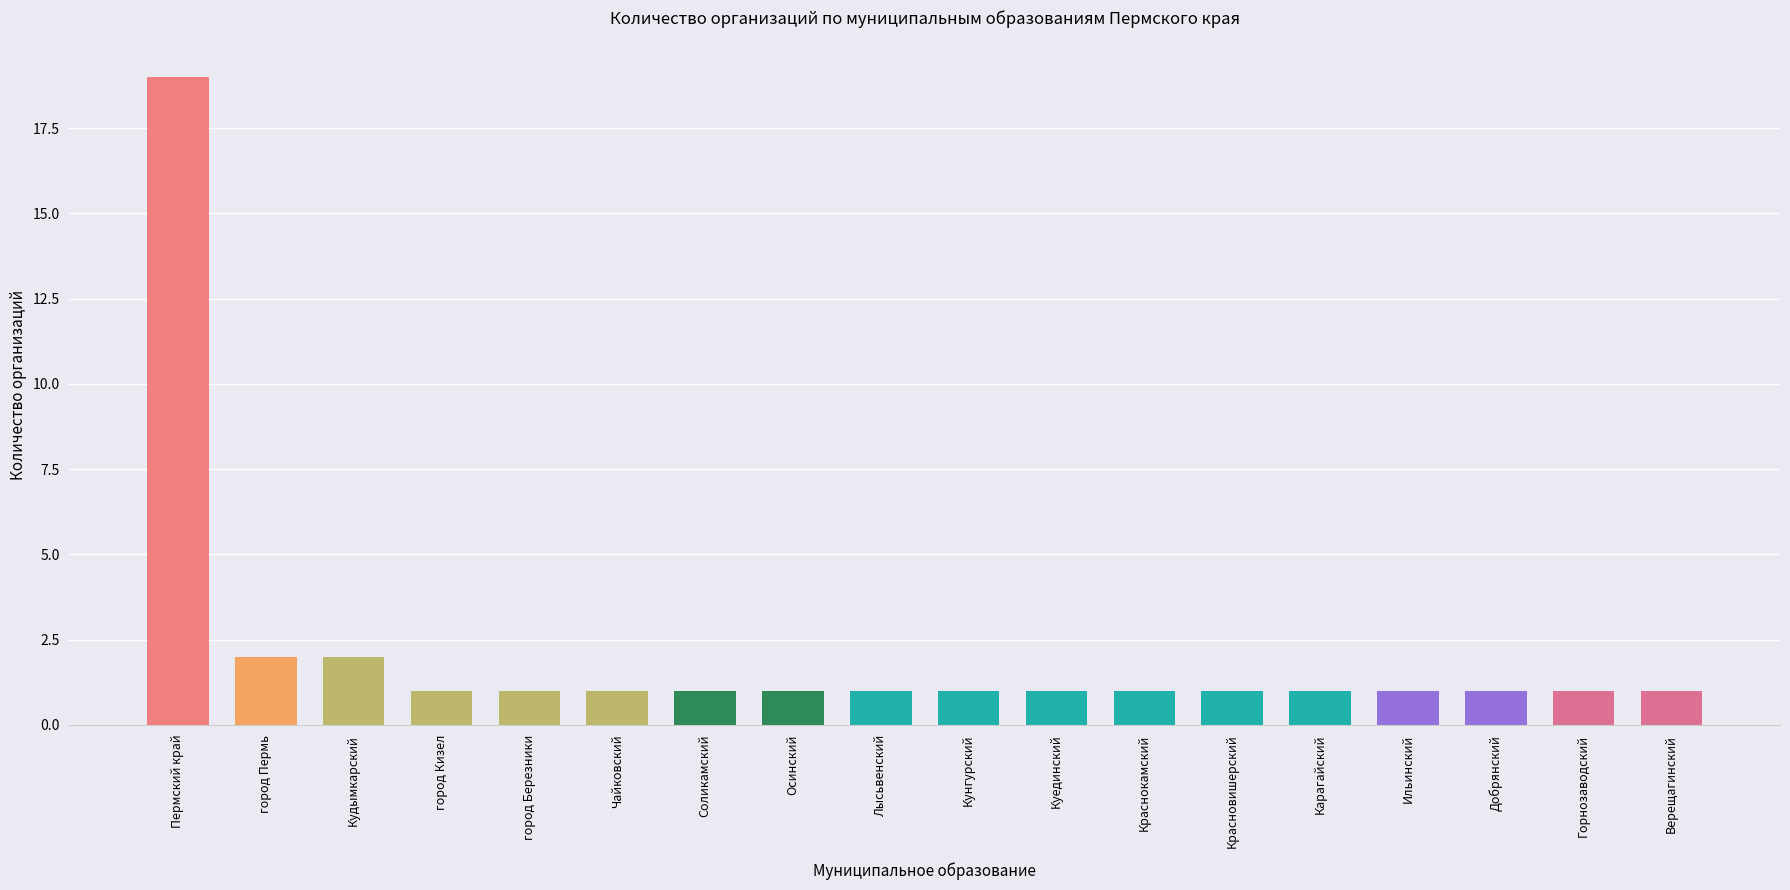

Between город Пермь and Добрянский, which is larger?

город Пермь